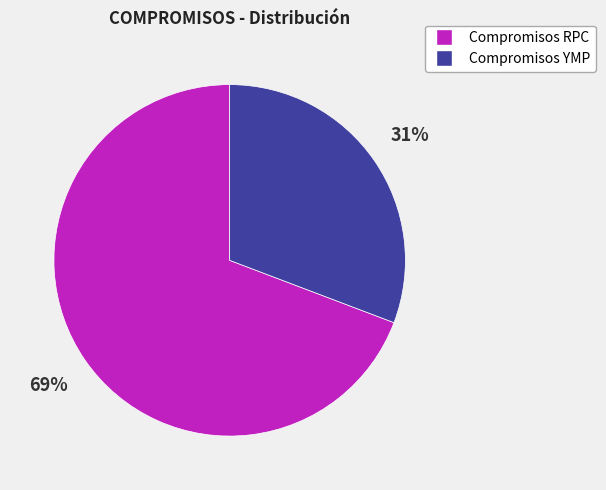

Rank the categories by value from lowest to highest.

Compromisos YMP, Compromisos RPC